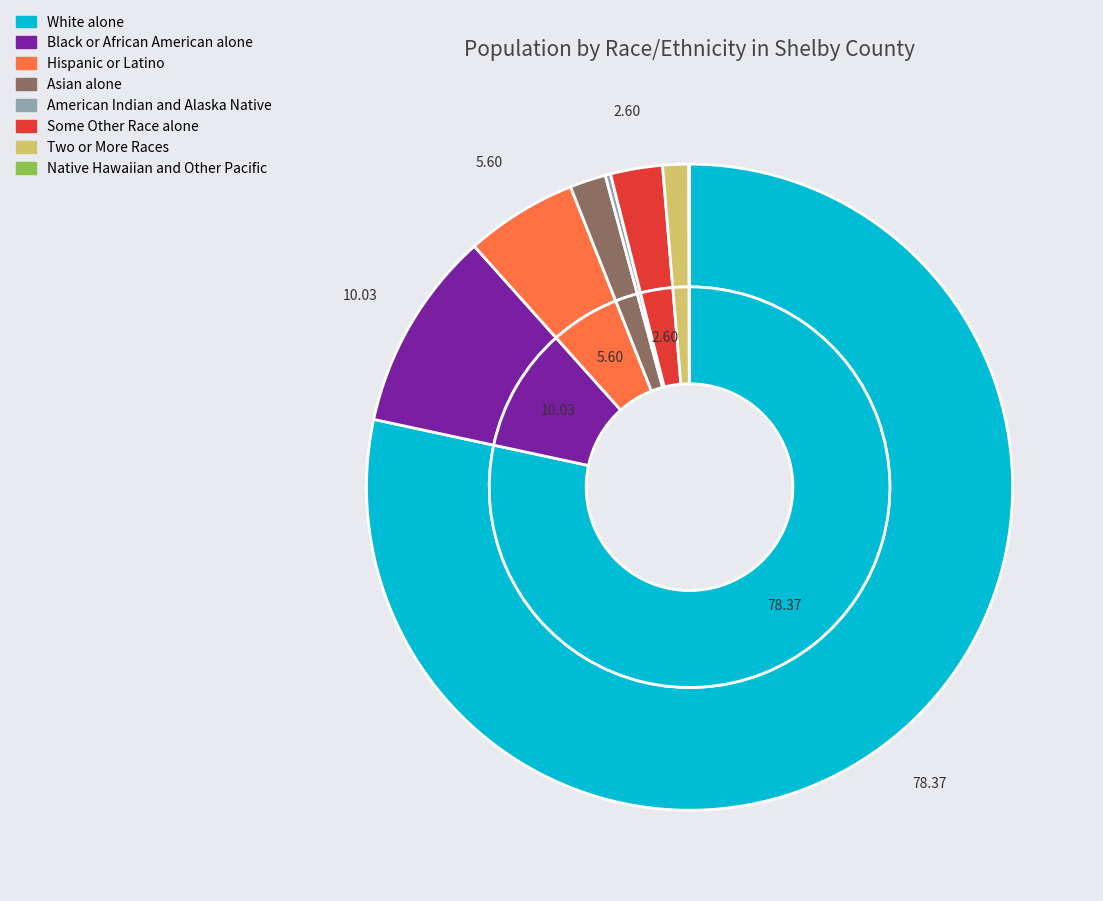

True or false: Hispanic or Latino accounts for 6% of the total.

True